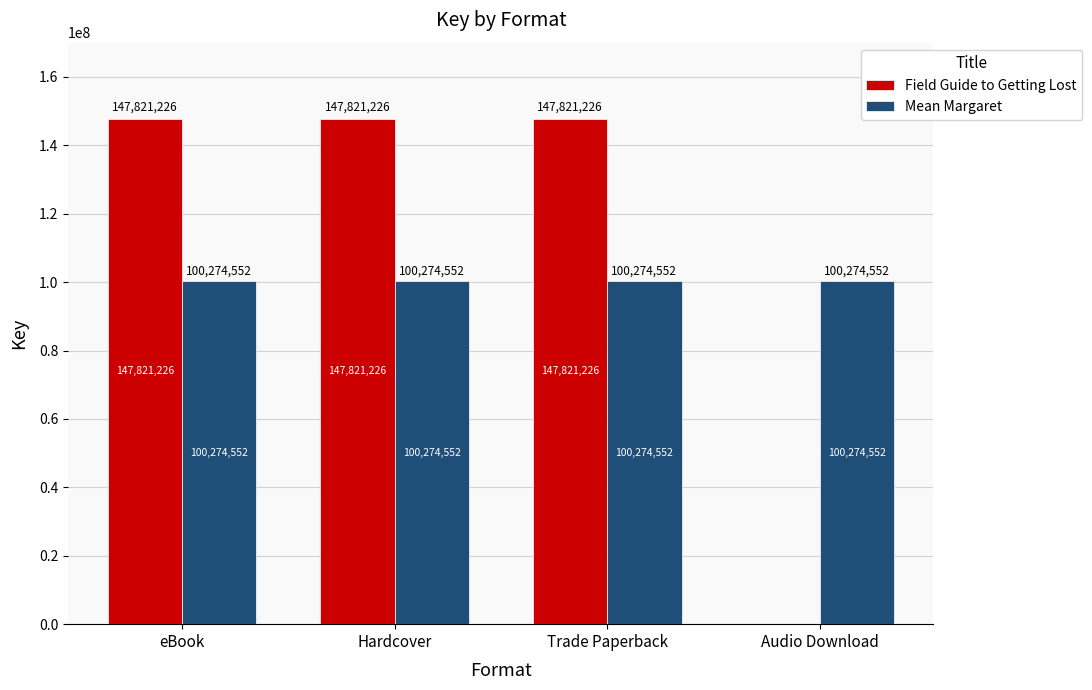

What is the approximate value of Mean Margaret at Trade Paperback?

100274552